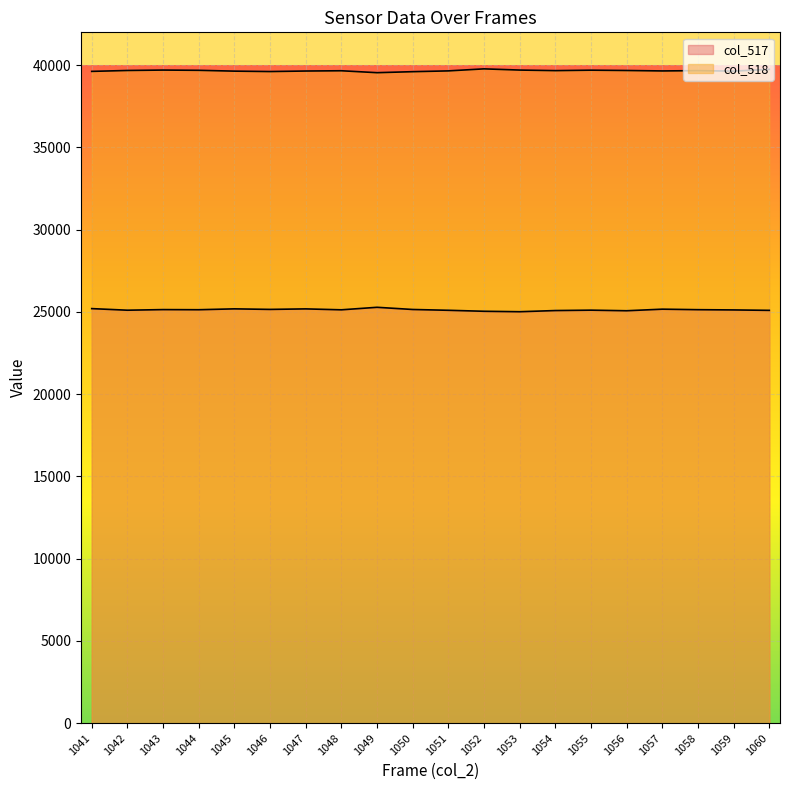

The col_517 series shows 14205 at 1052. True or false?

False